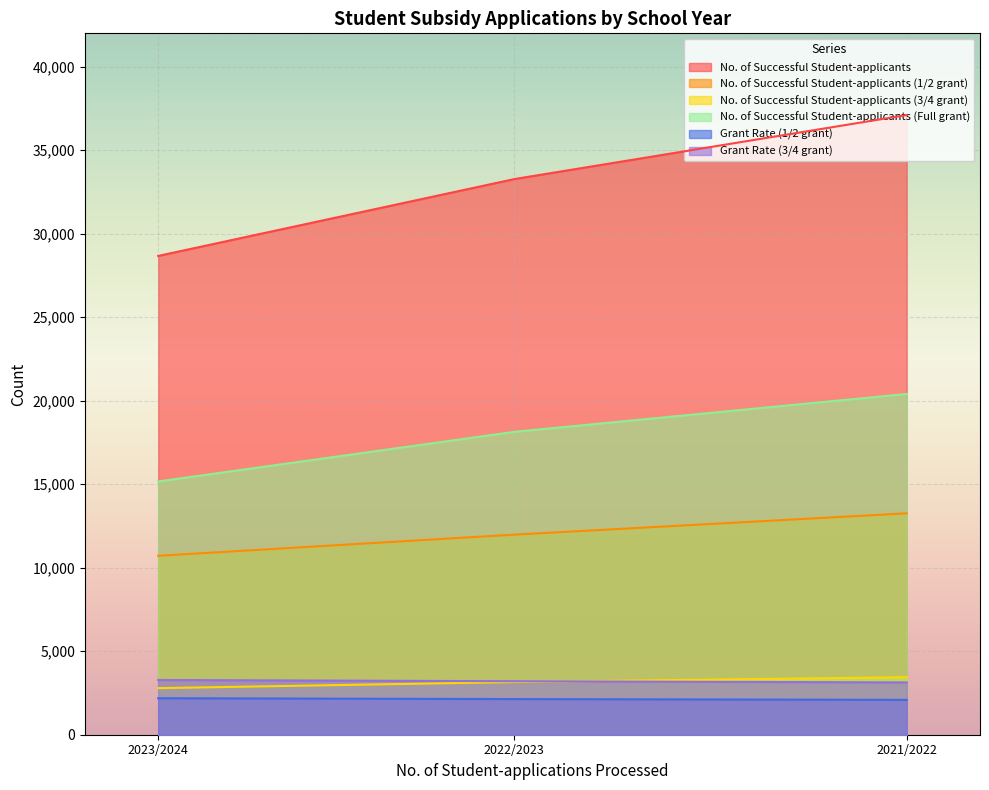

What is the sum of all No. of Successful Student-applicants values?

99052